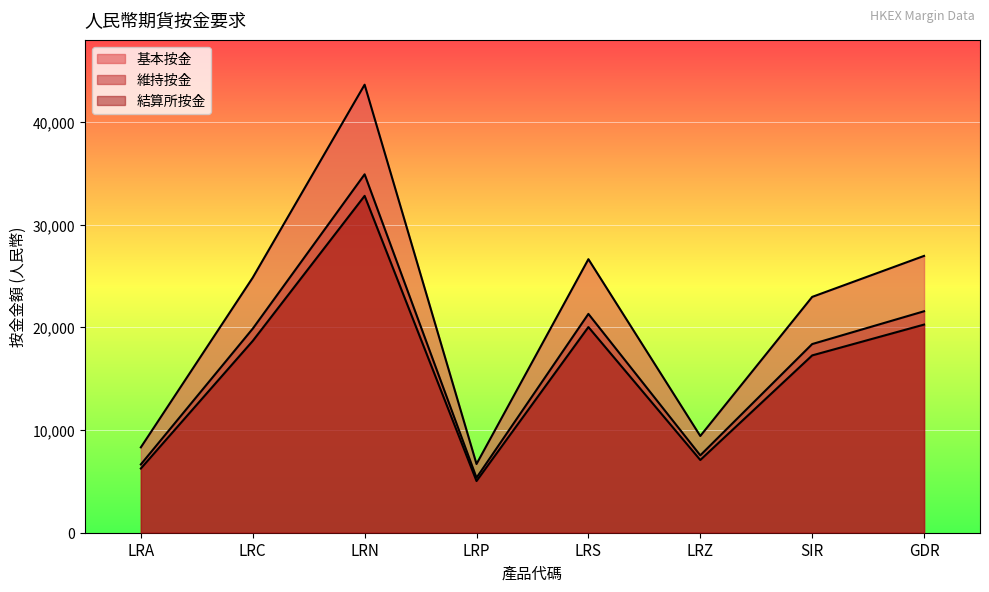

What is the sum of all 維持按金 values?

135504